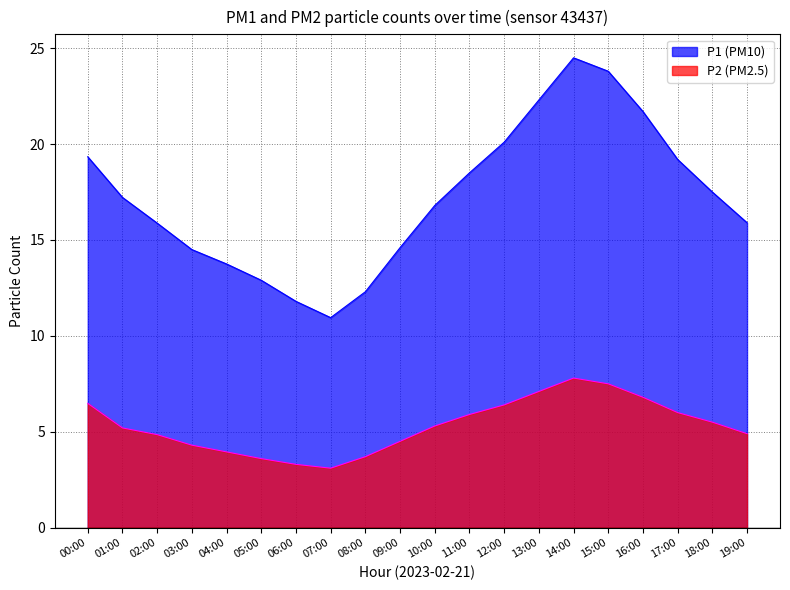

At which label is P1 closest to 17?

10:00